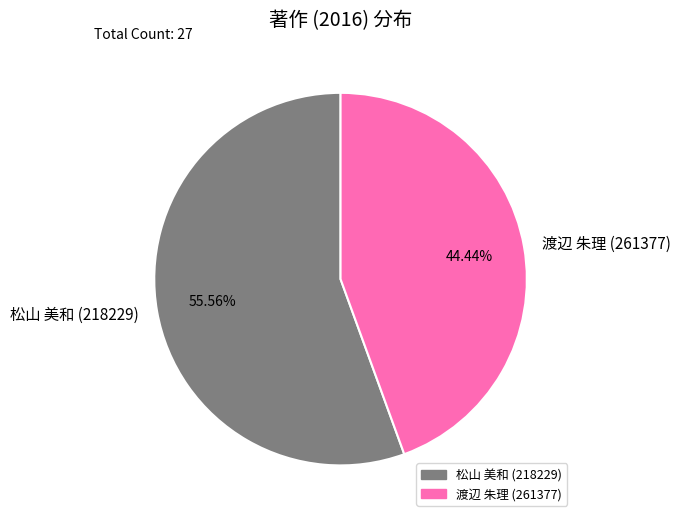

Which slice is the largest?

松山 美和 (218229)